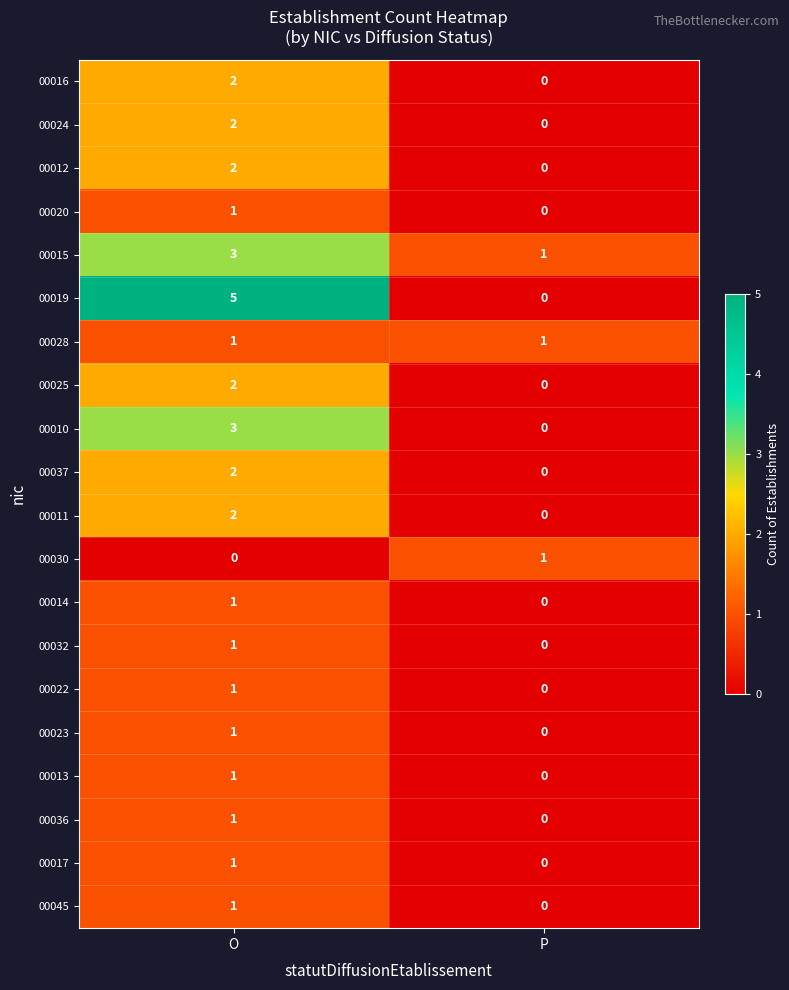

What is the total value across all series at P?

3